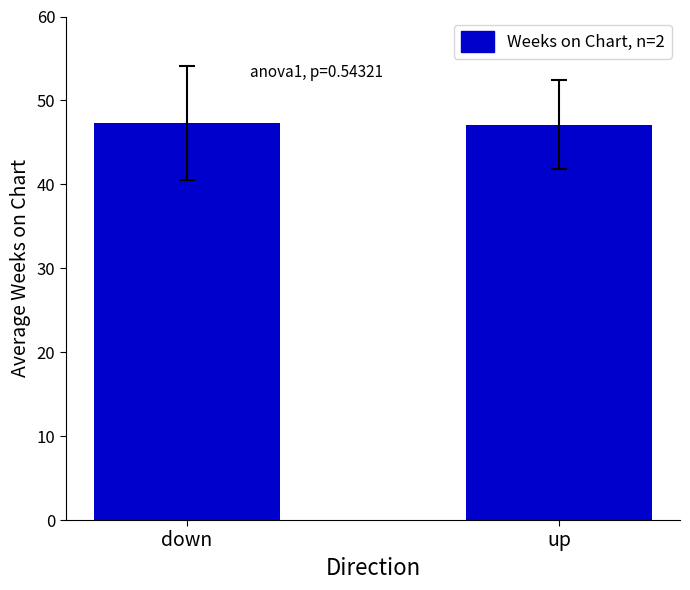

What is the label of the 2nd bar from the left?

up